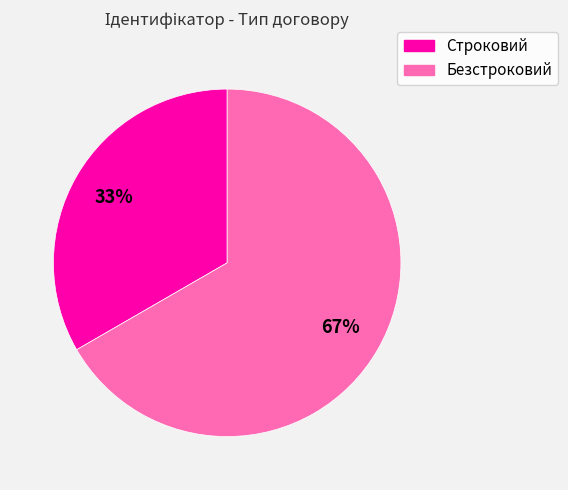

To the nearest percent, what portion does Безстроковий represent?

67%